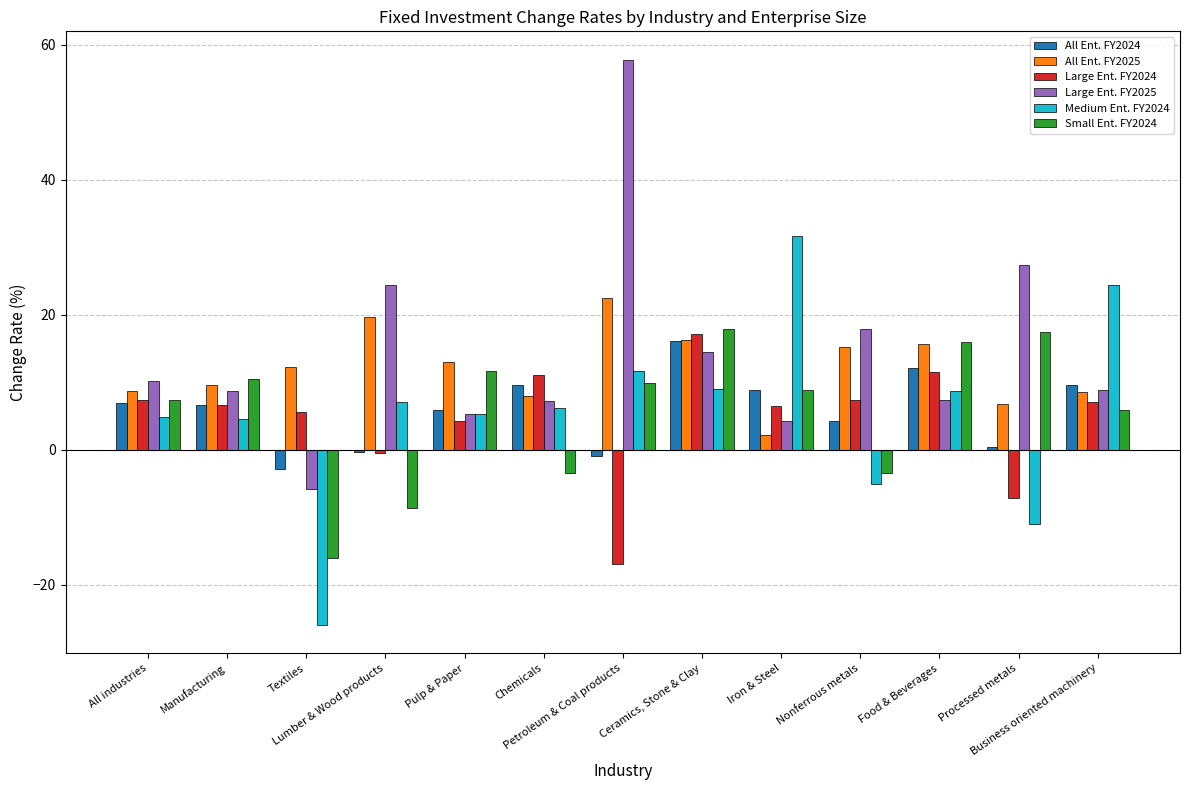

Which series has the largest range (max minus min)?

Large Ent. FY2025